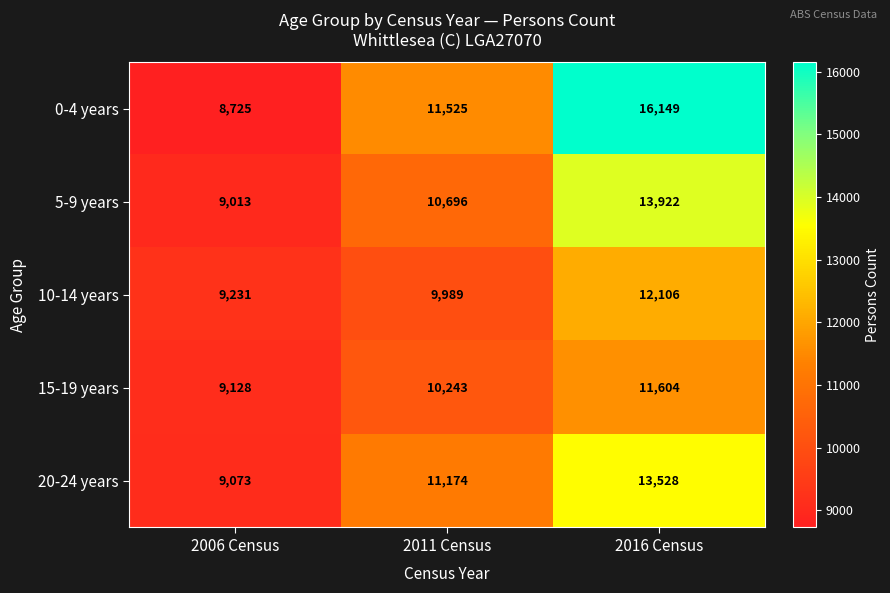

What is the difference between the highest and lowest values at 2011 Census?

1536